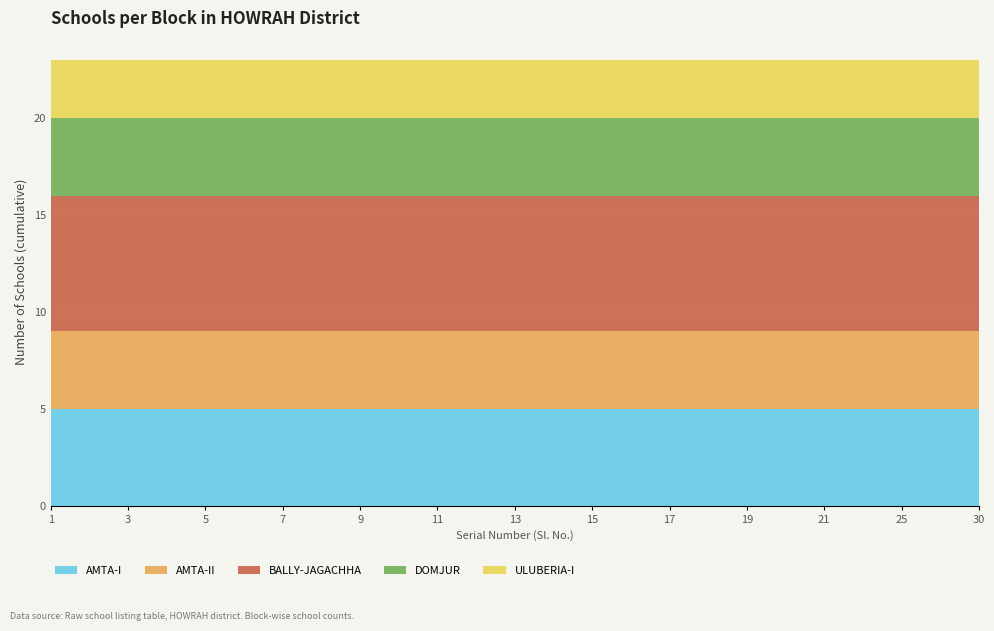

Reading left to right, list all the values displayed in this chart.

AMTA-I: 5	5	5	5	5	5	5	5	5	5	5	5	5
AMTA-II: 4	4	4	4	4	4	4	4	4	4	4	4	4
BALLY-JAGACHHA: 7	7	7	7	7	7	7	7	7	7	7	7	7
DOMJUR: 4	4	4	4	4	4	4	4	4	4	4	4	4
ULUBERIA-I: 3	3	3	3	3	3	3	3	3	3	3	3	3